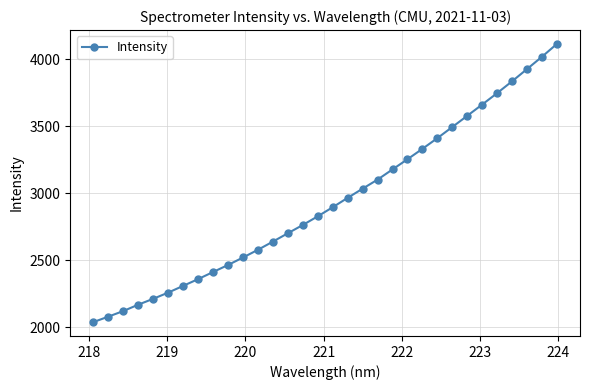

What is the minimum value shown in the chart?

2037.3